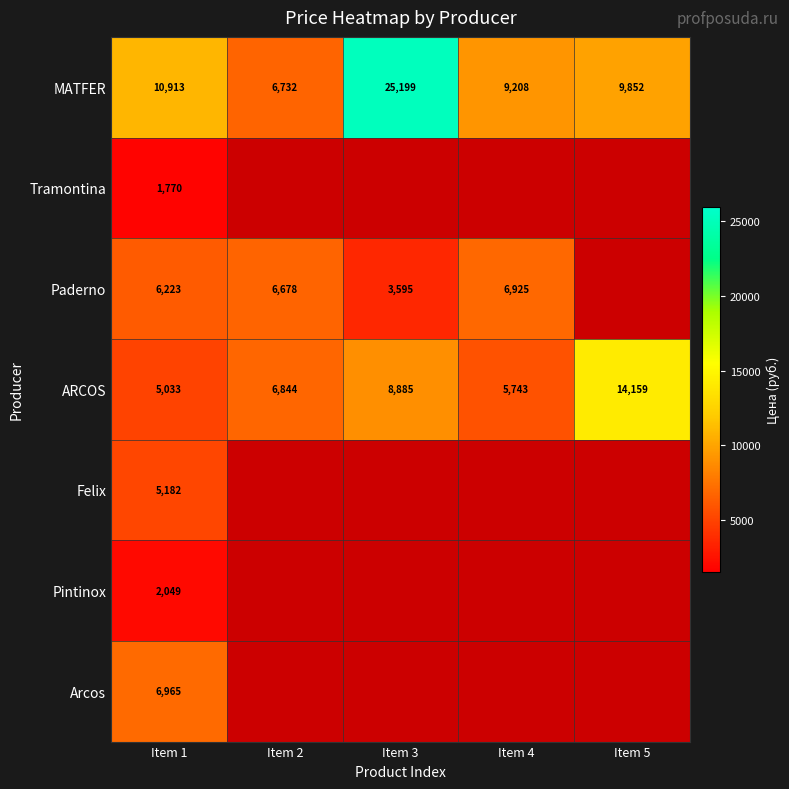

At how many categories does at least one series exceed 13519?

2